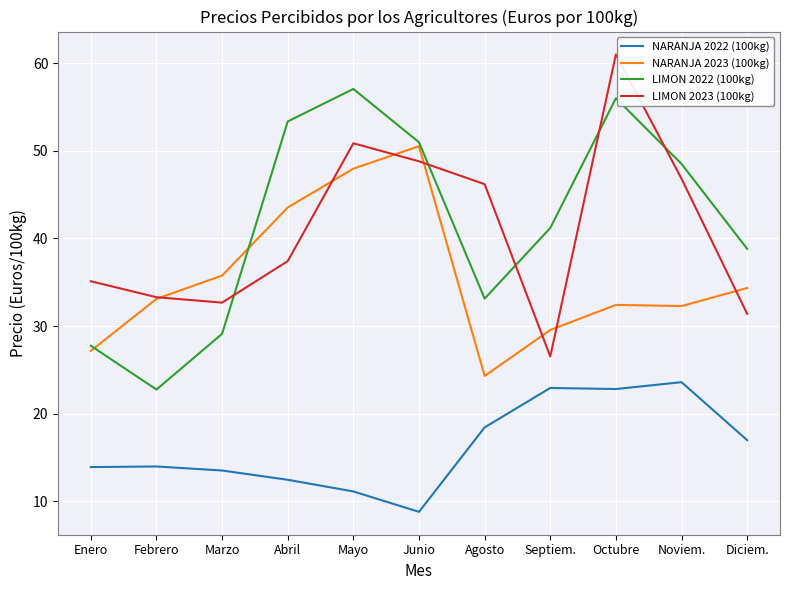

What position from the right is Marzo?

9